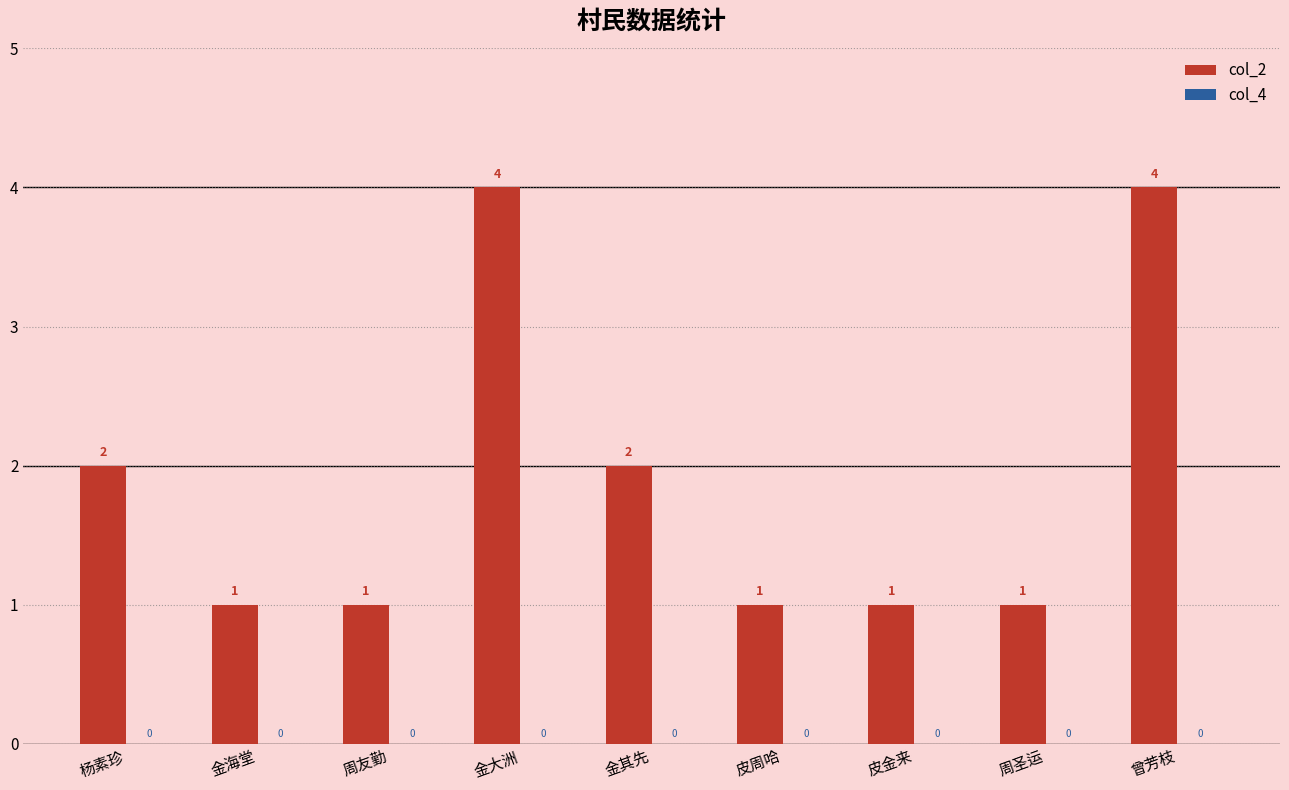

Approximately how many times larger is the value at 皮周哈 compared to 金海堂?

1.0